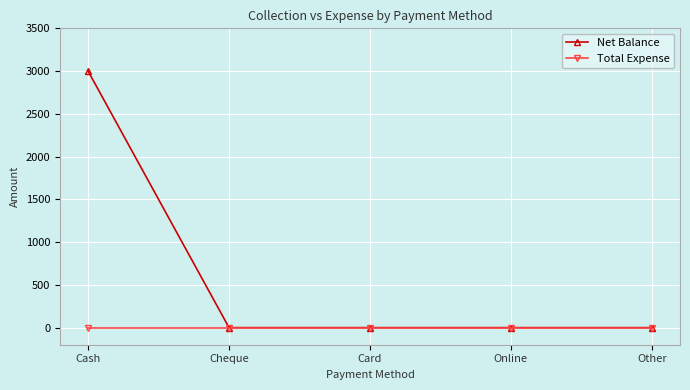

Reading left to right, what are all the values shown in this chart?

Net Balance: 3000	0	0	0	0
Total Expense: 0	0	0	0	0